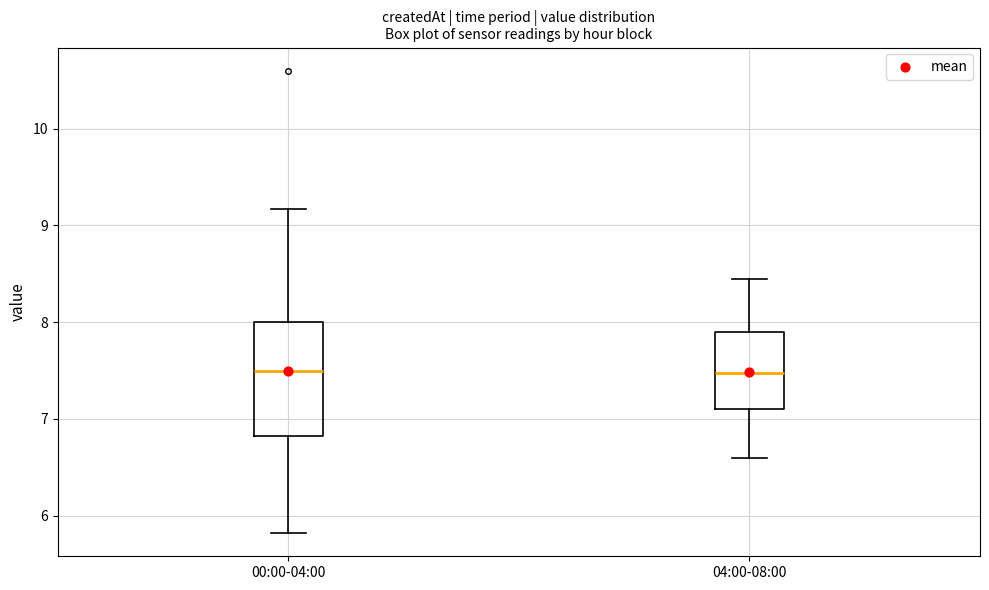

Reading left to right, read every box against the y-axis: the position of its median line, the range the box covers, and the ends of its whiskers. The values are not printed on the chart, so give them approximately, as read against the axis.

00:00-04:00: median 7.5, box 6.8 to 8.0, whiskers 5.8 to 9.2
04:00-08:00: median 7.5, box 7.1 to 7.9, whiskers 6.6 to 8.5